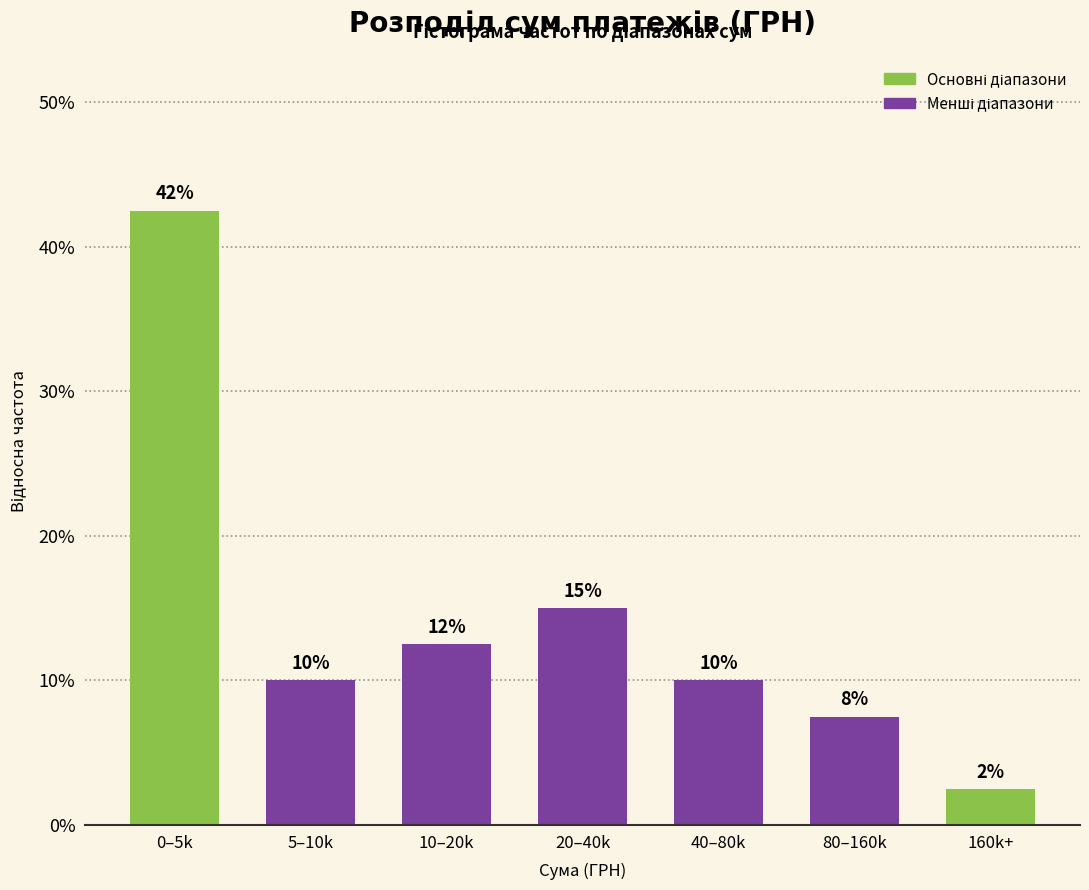

Does the chart contain any negative values?

No